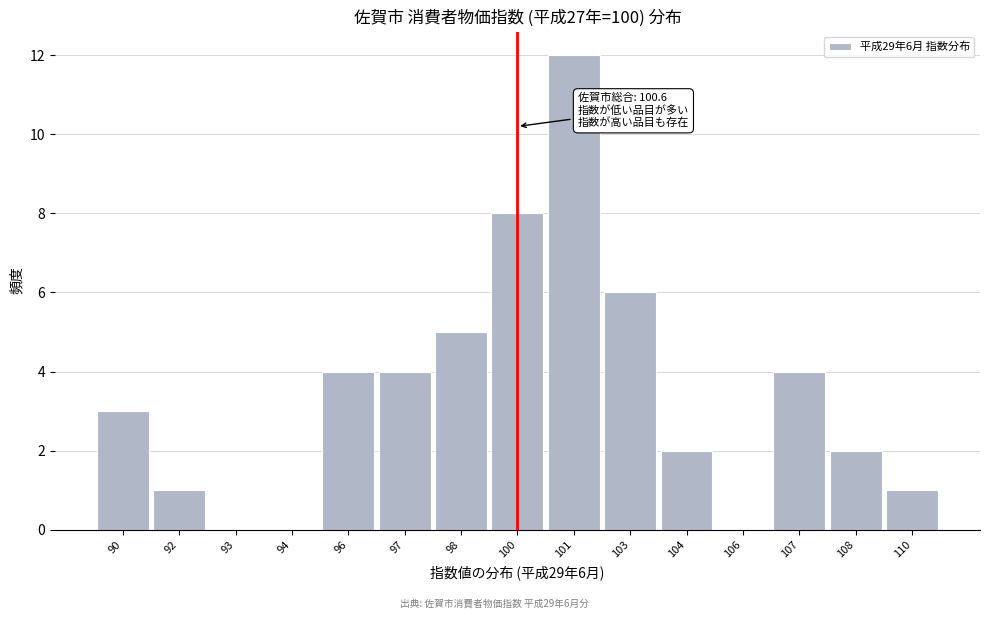

Reading right to left, transcribe all the data shown in this chart.

110=1	108=2	107=4	106=0	104=2	103=6	101=12	100=8	98=5	97=4	96=4	94=0	93=0	92=1	90=3